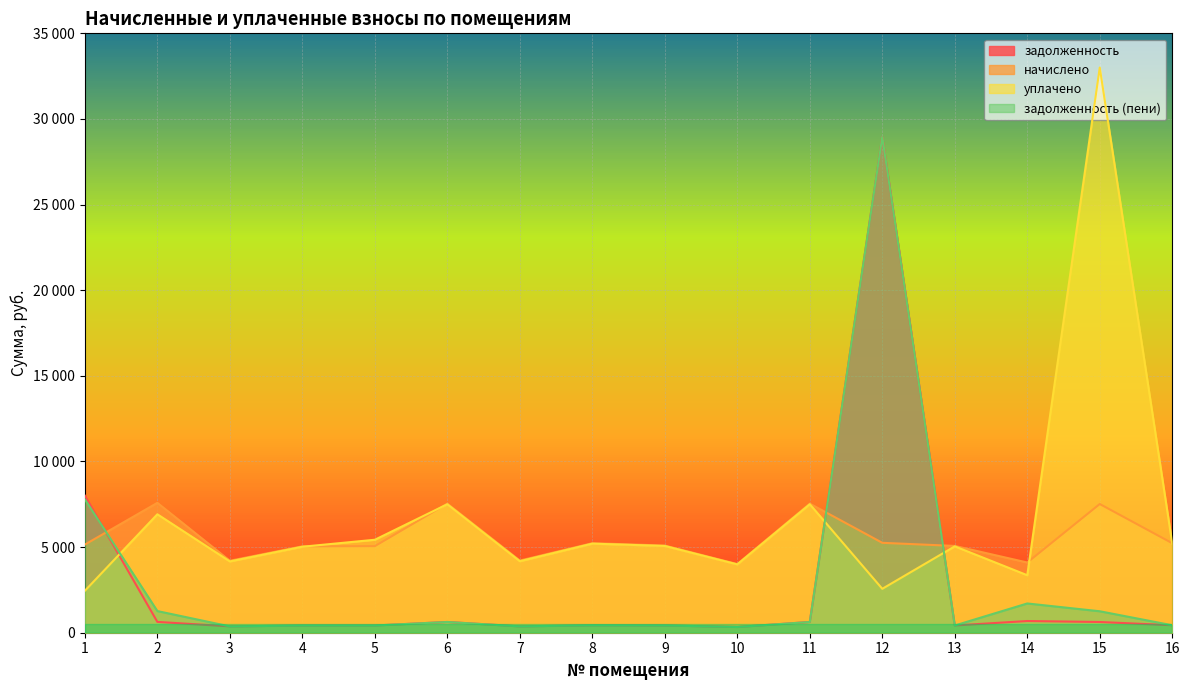

True or false: уплачено and задолженность (пени) cross at least once.

True